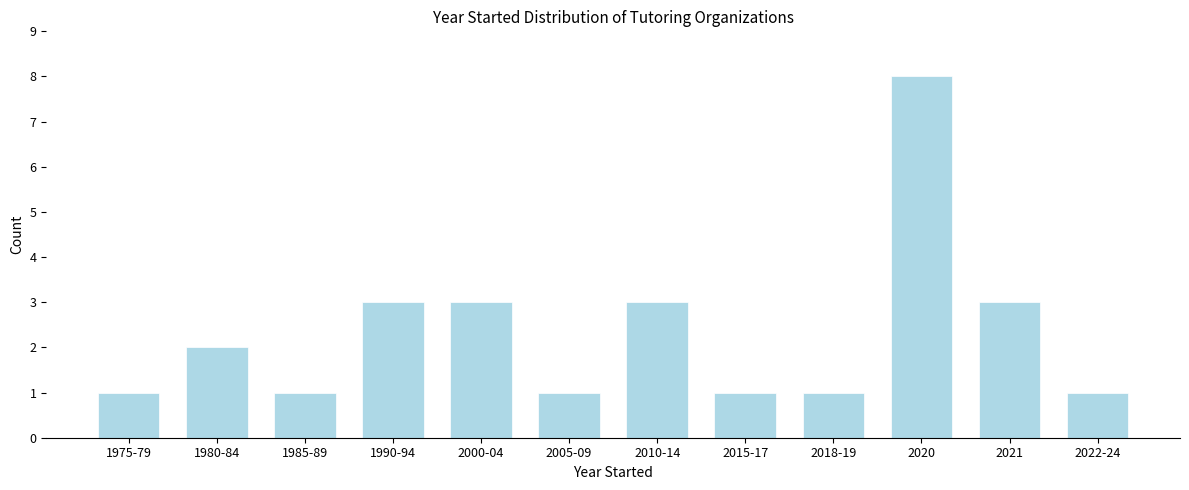

Reading left to right, extract all data points from this chart.

1975-79=1	1980-84=2	1985-89=1	1990-94=3	2000-04=3	2005-09=1	2010-14=3	2015-17=1	2018-19=1	2020=8	2021=3	2022-24=1